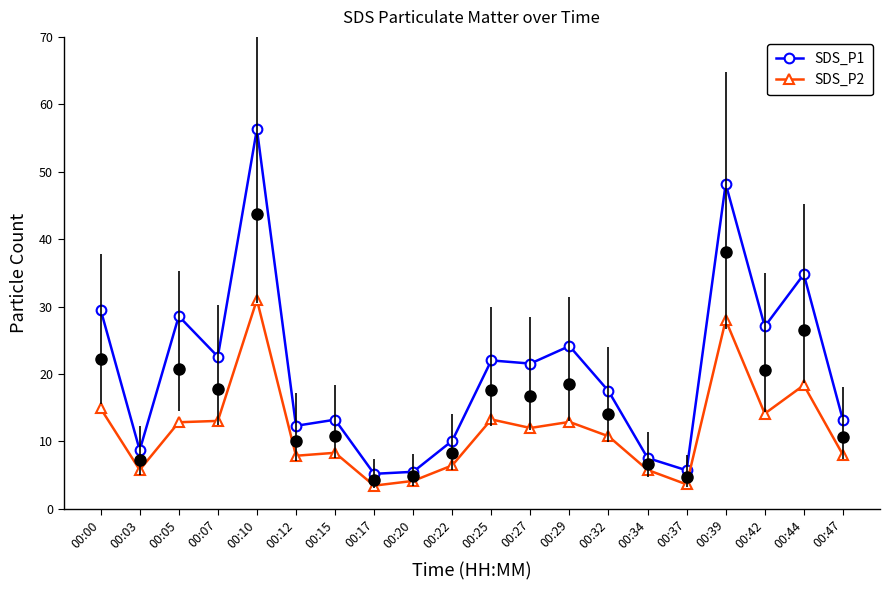

True or false: SDS_P1 and SDS_P2 cross at least once.

False